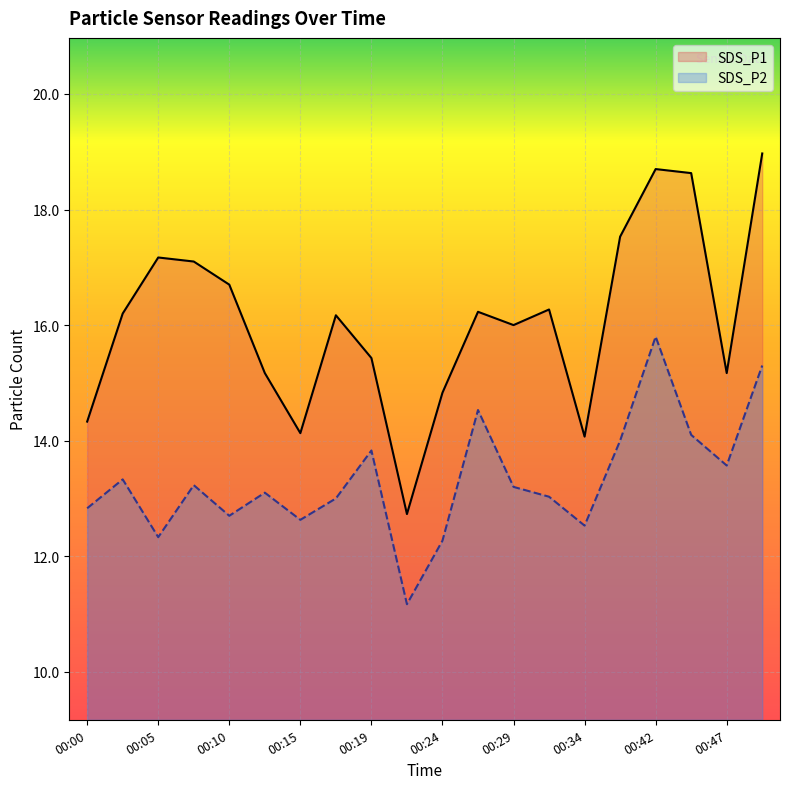

At 00:02, list the series in order from largest to smallest.

SDS_P1, SDS_P2